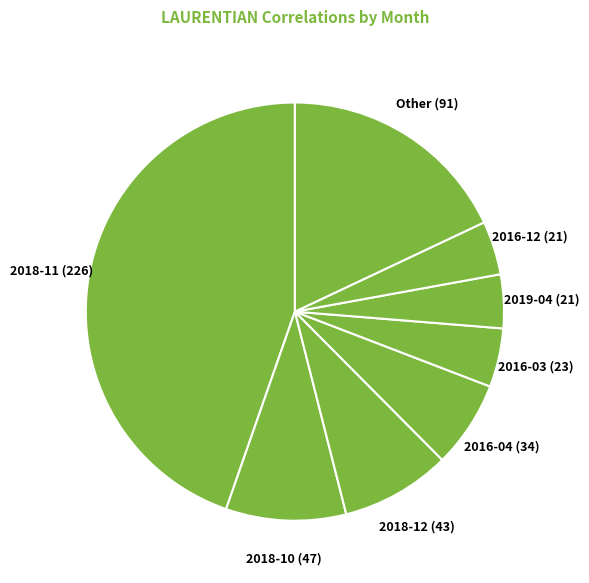

The 2016-04 (34) slice represents 19% of the pie. True or false?

False